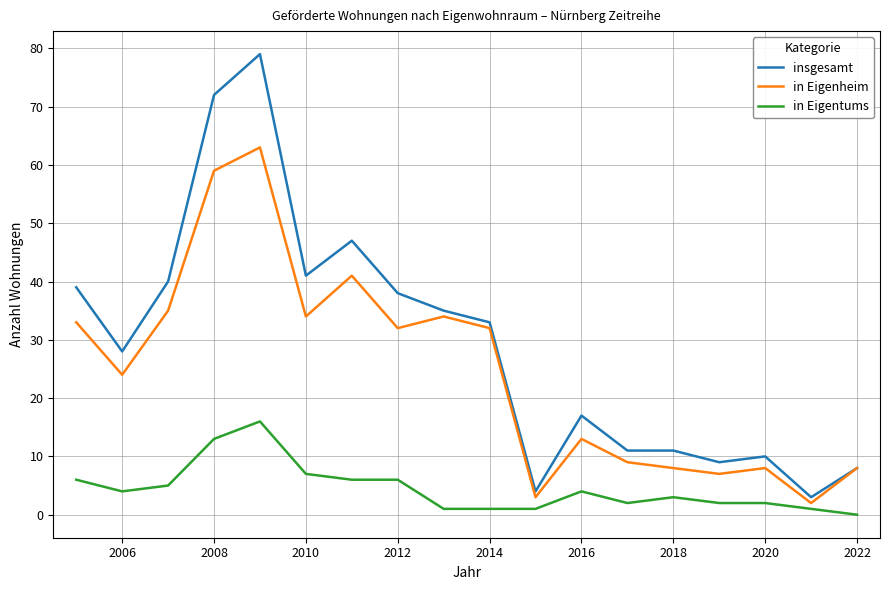

What is the highest value of the in Eigentums series?

16